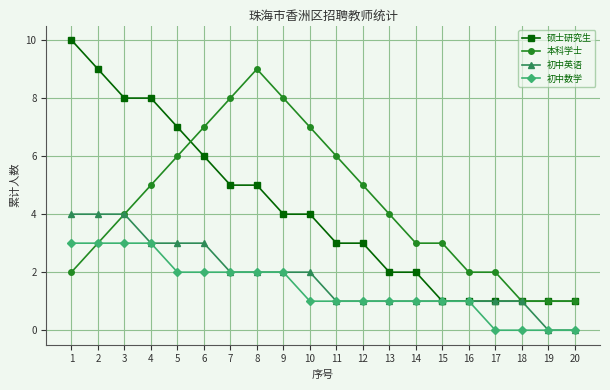

What is the spread (max minus min) of values at 20?

1